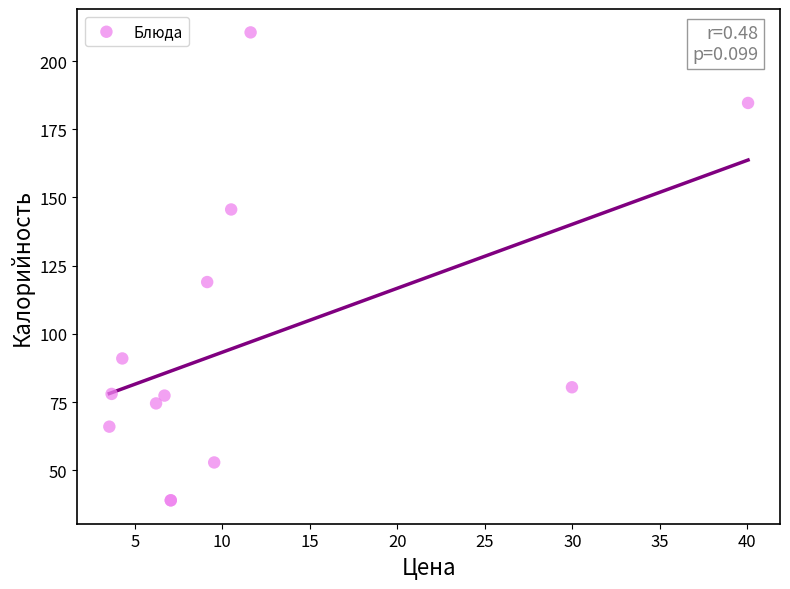

What Y value in the scatter plot is closest to 124?

119.0